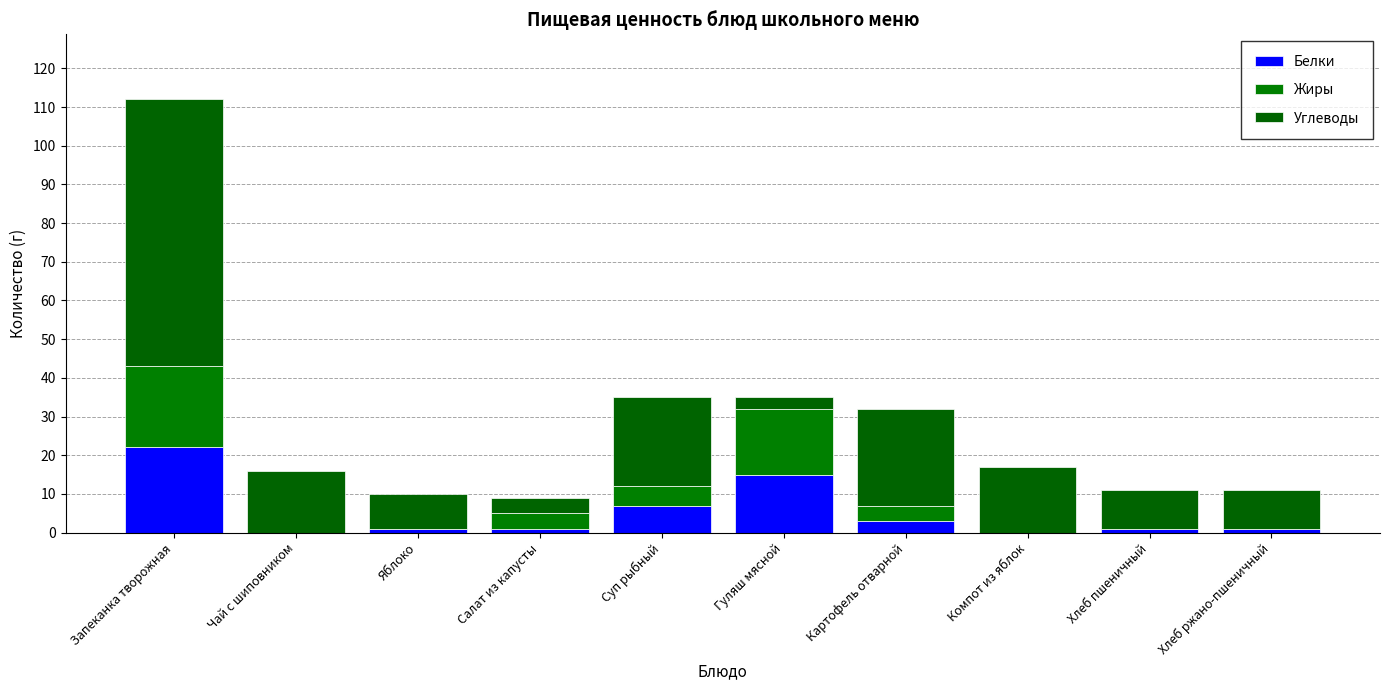

At how many categories does at least one series exceed 24?

2